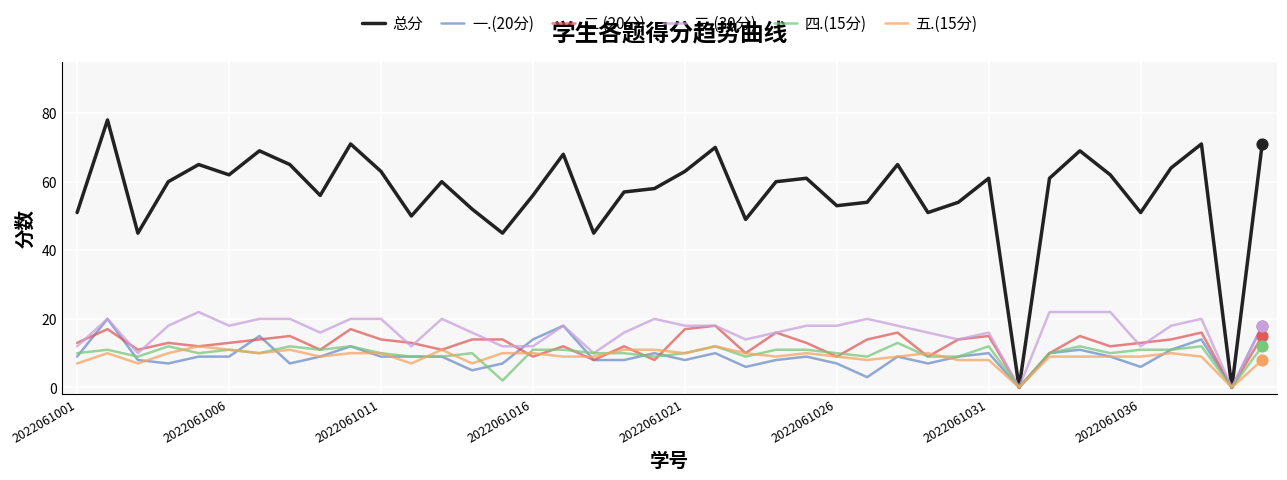

Which series has the widest spread of values?

总分